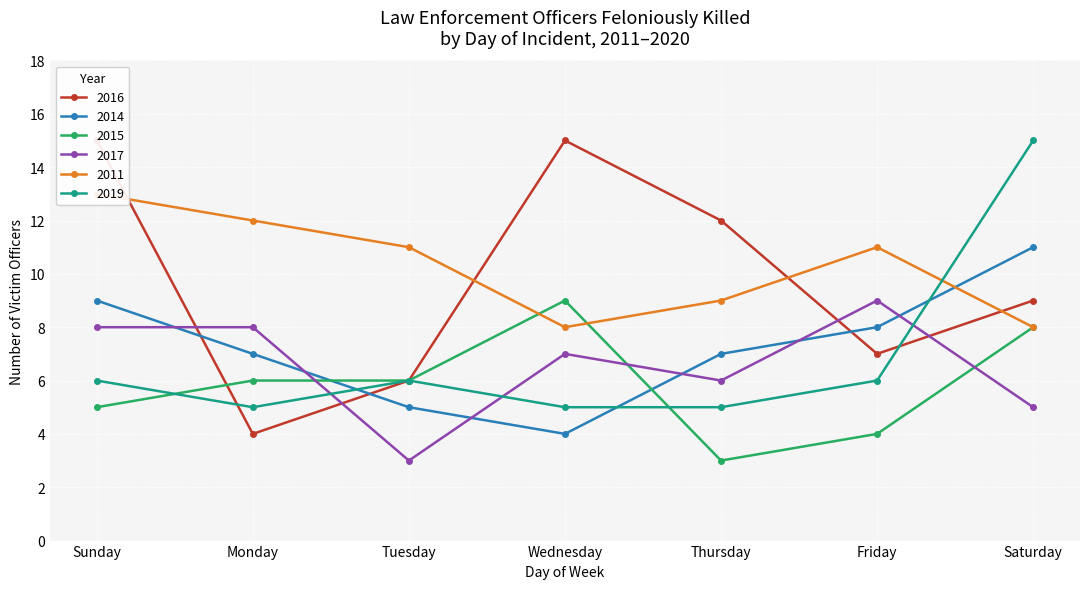

Where is 2019 nearest to the value 10?

Sunday